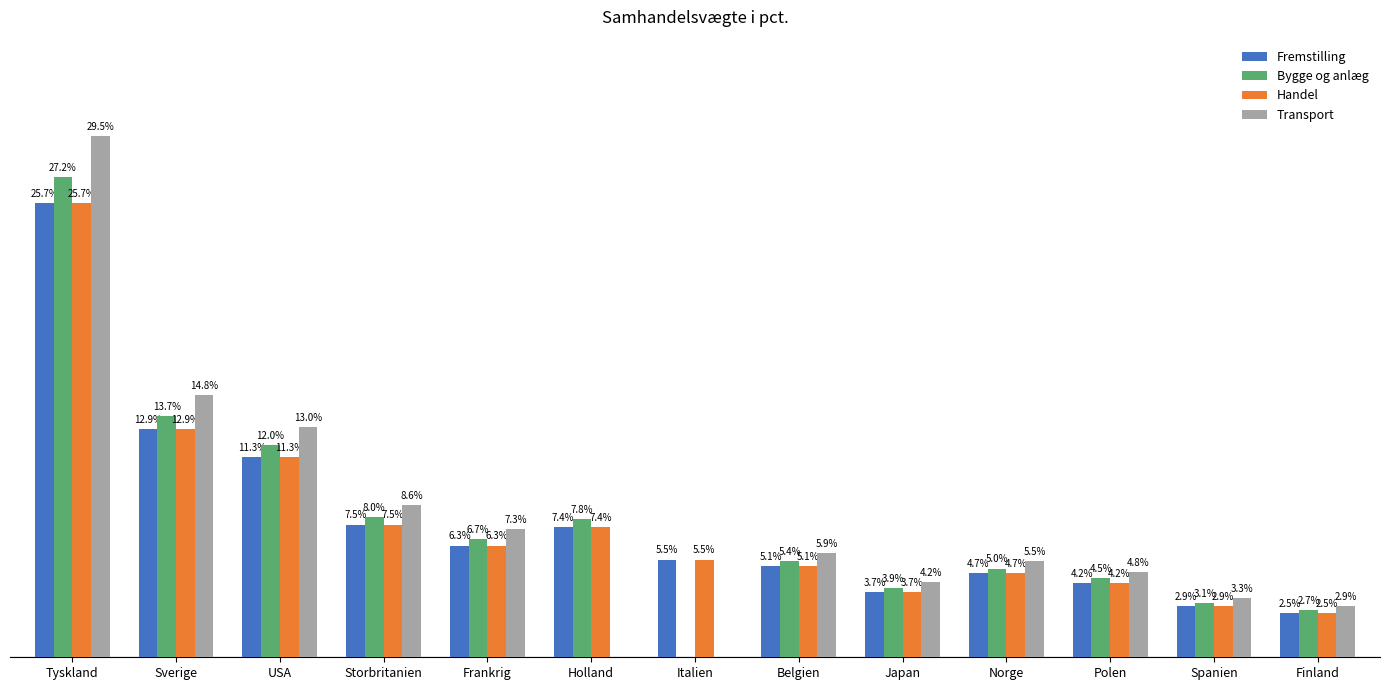

Where does the Fremstilling series first go above 5?

Tyskland